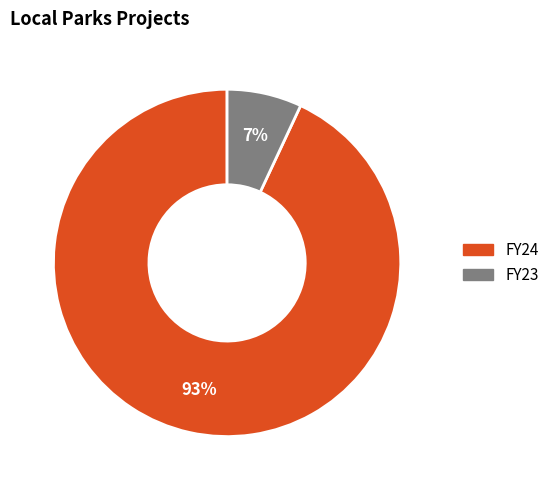

How many segments does this pie chart have?

2